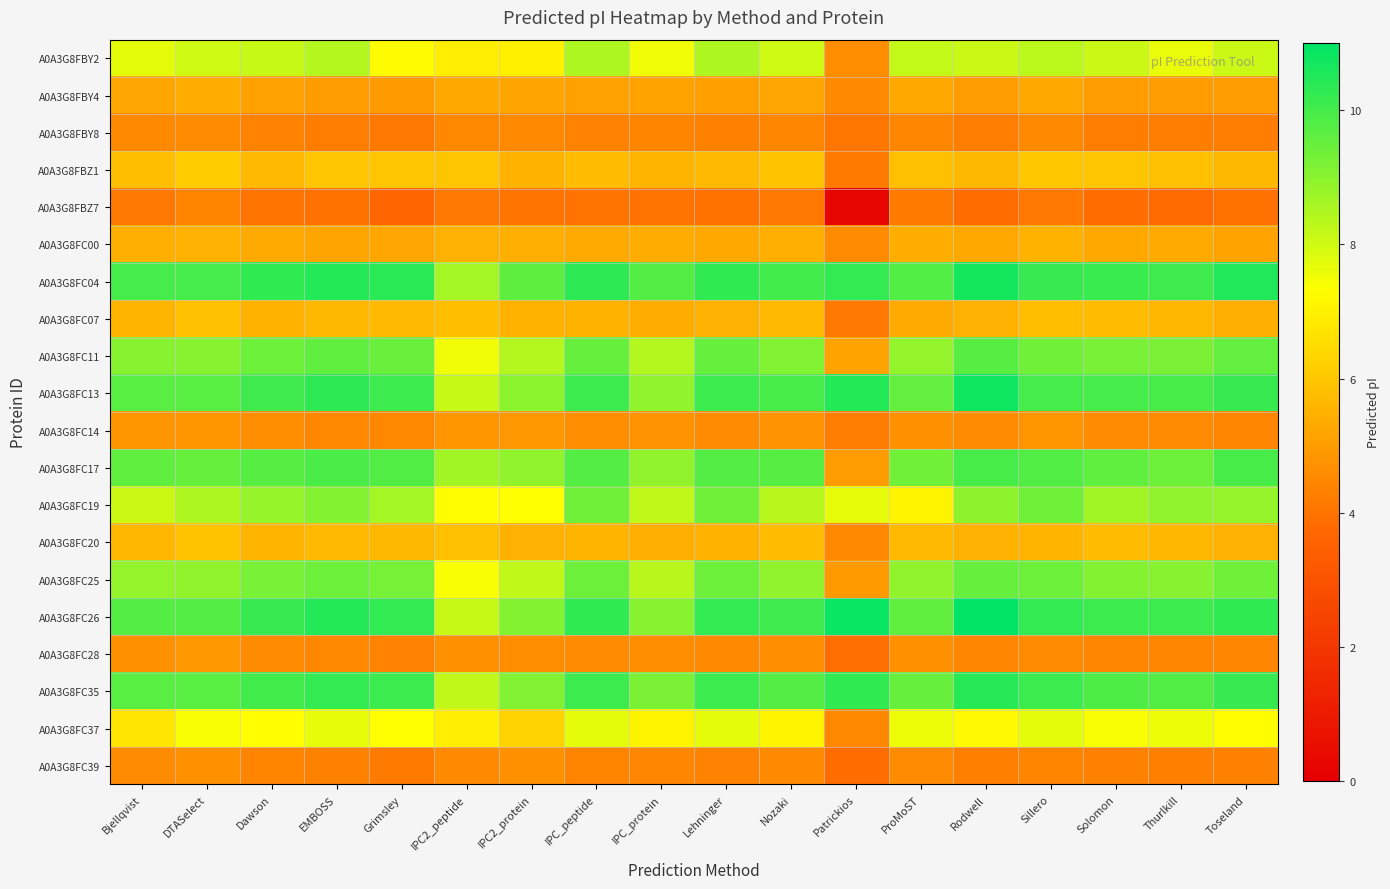

What is the minimum value shown in the chart?

0.2